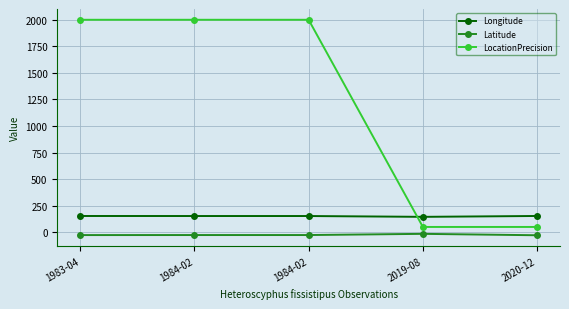

At which label is Longitude closest to 149?

1984-02